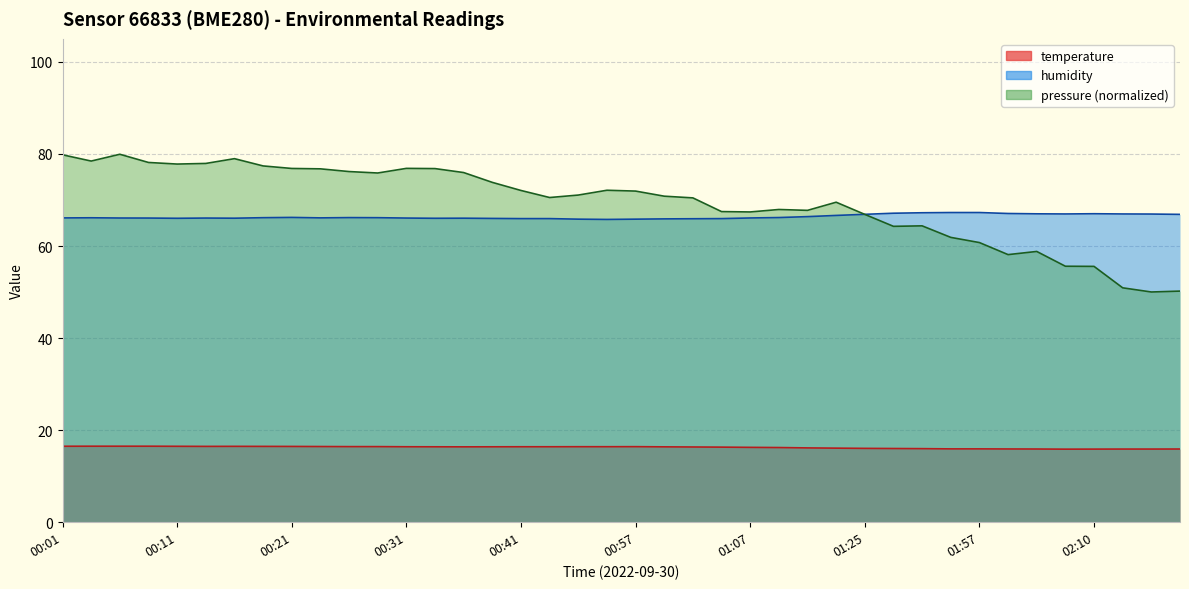

How many categories are shown in the chart?

40